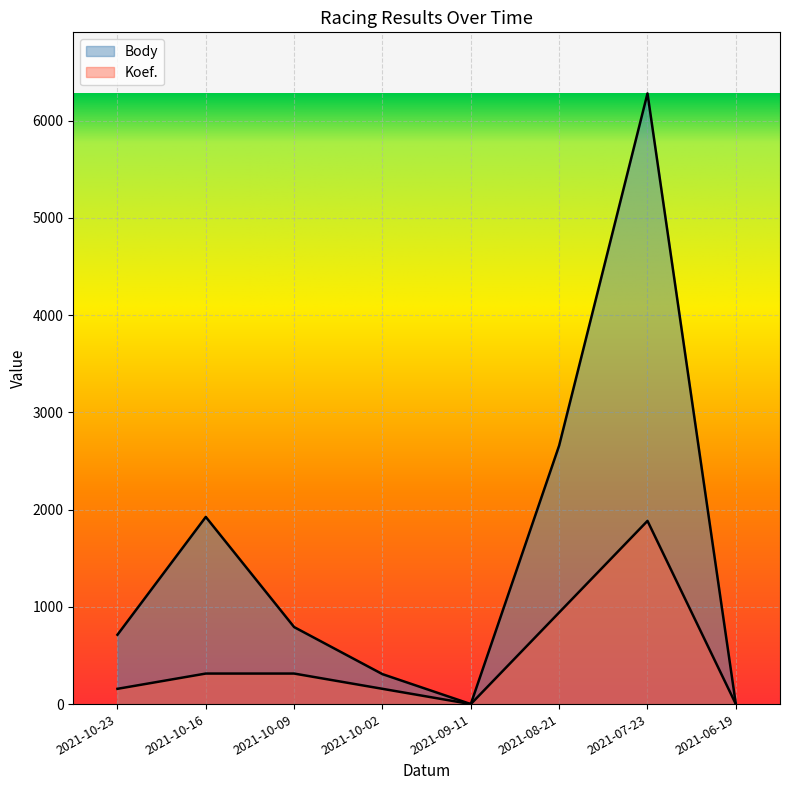

List the series in order of their peak value, highest first.

Body, Koef.